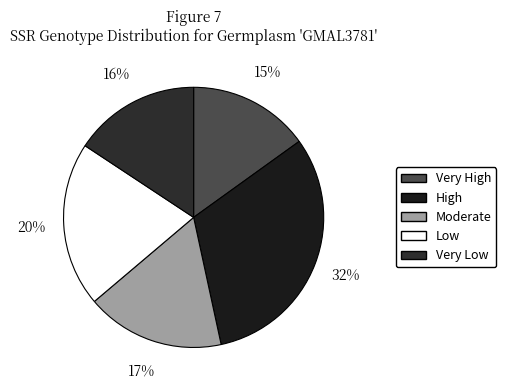

Is there any slice that represents more than half of the pie?

No